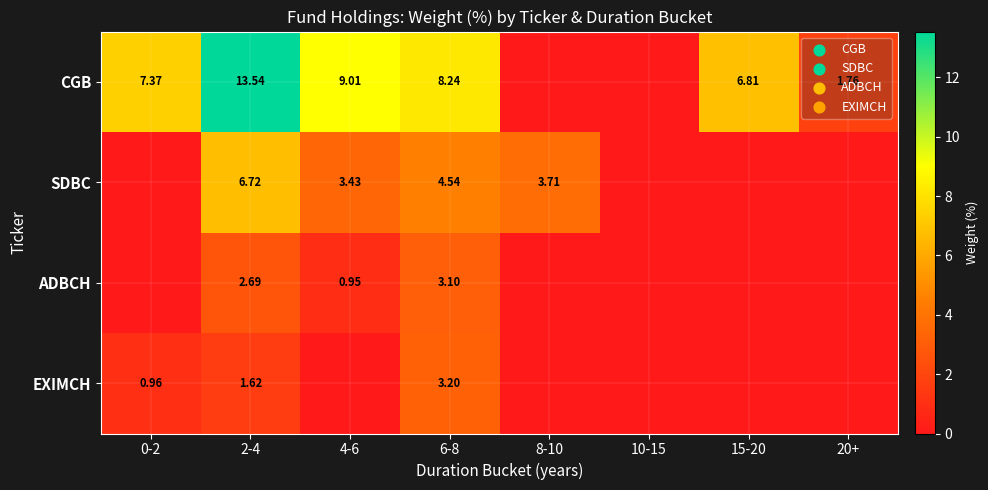

Is the value of ADBCH at 4-6 greater than the value of CGB at 2-4?

No